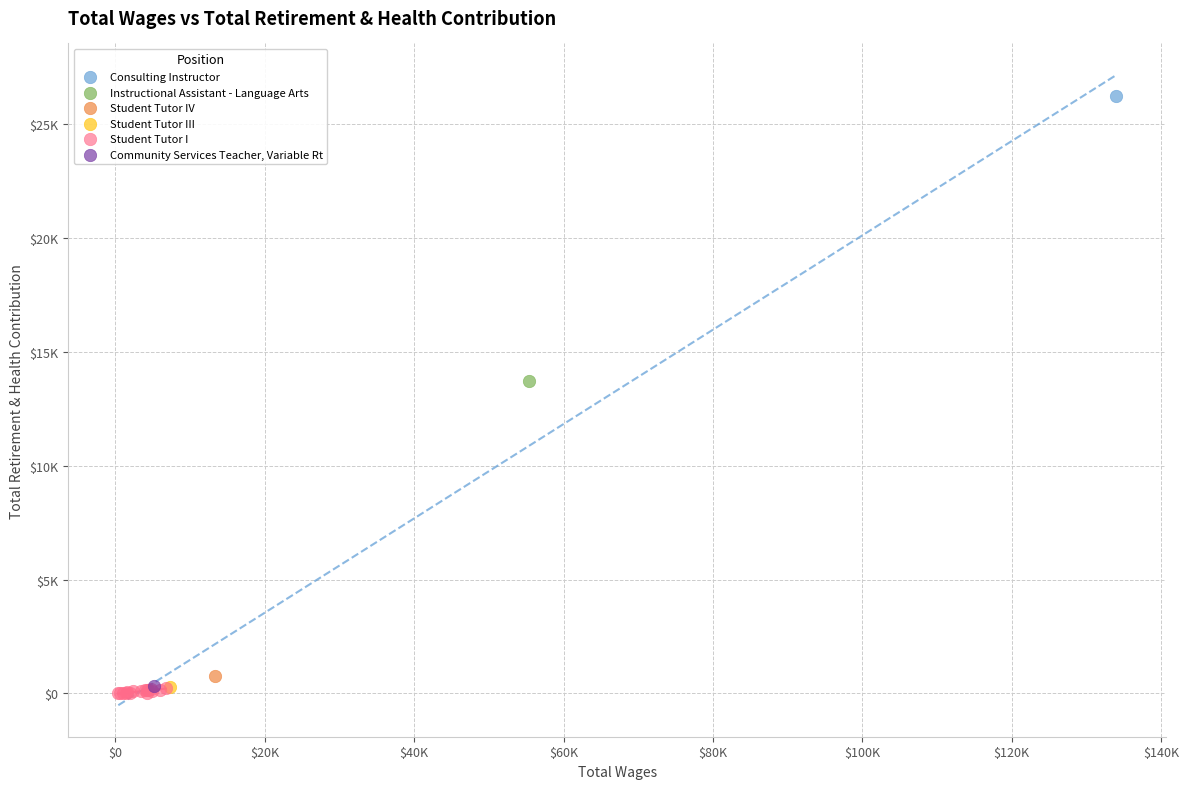

What are all the series names shown in the legend?

Consulting Instructor, Instructional Assistant - Language Arts, Student Tutor IV, Student Tutor III, Student Tutor I, Community Services Teacher, Variable Rt